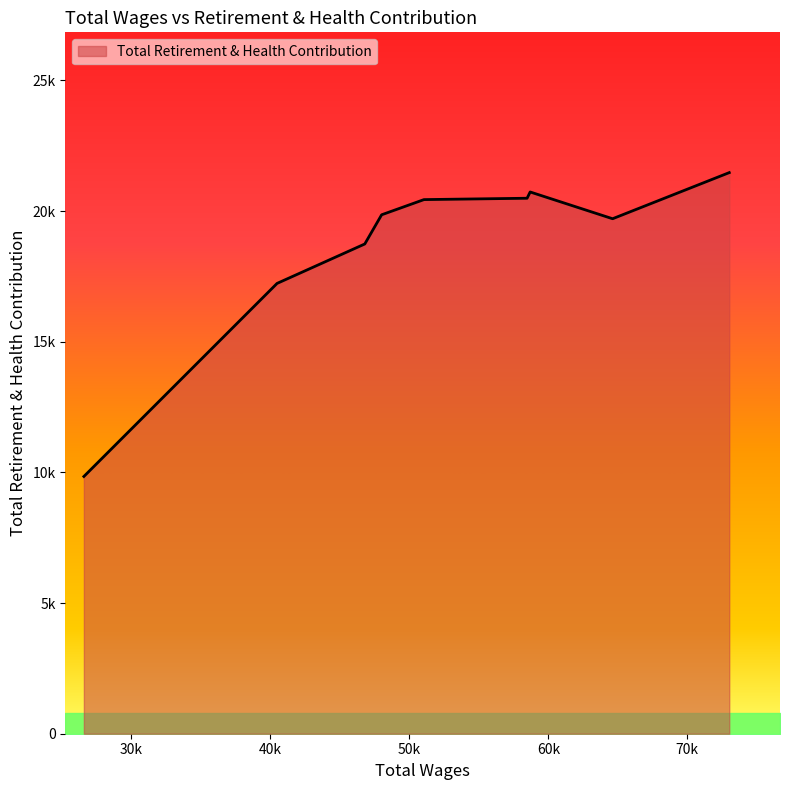

What is the smallest value displayed?

9845